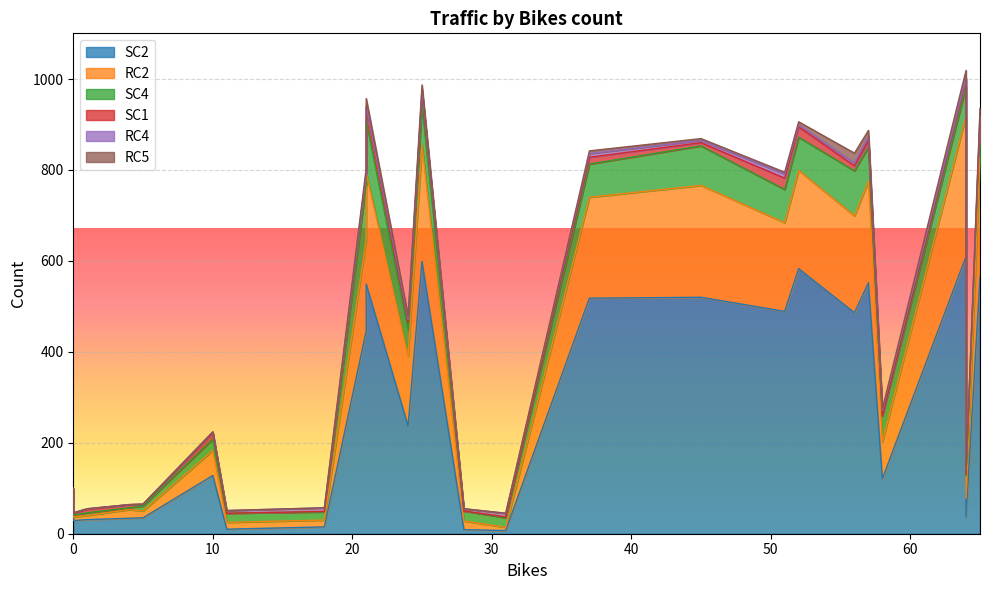

What are all the series names shown in the legend?

SC2, RC2, SC4, SC1, RC4, RC5